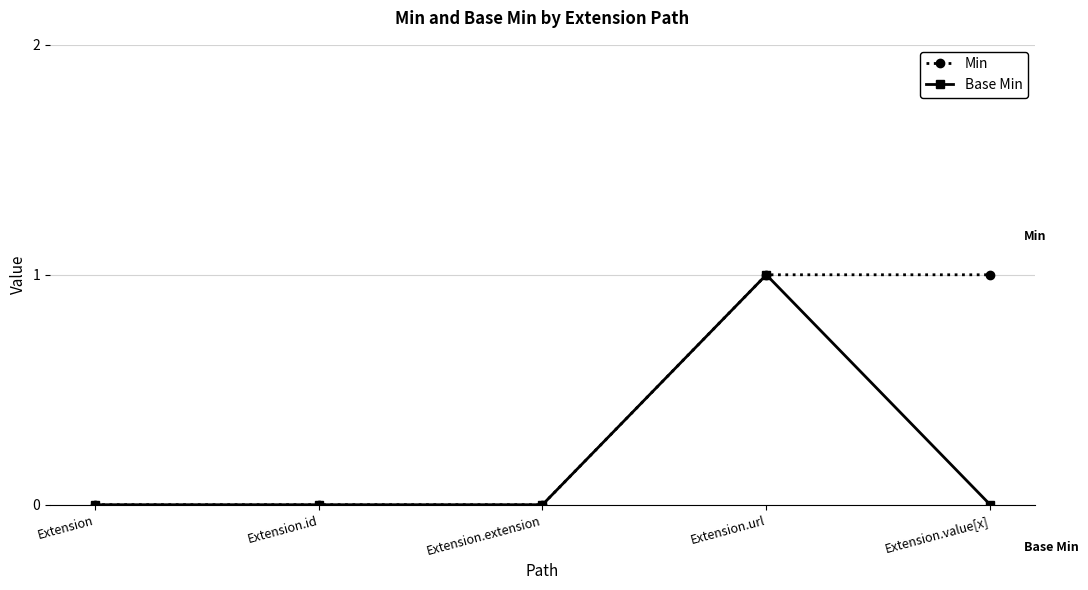

The value of Min at Extension.url is 1. True or false?

True